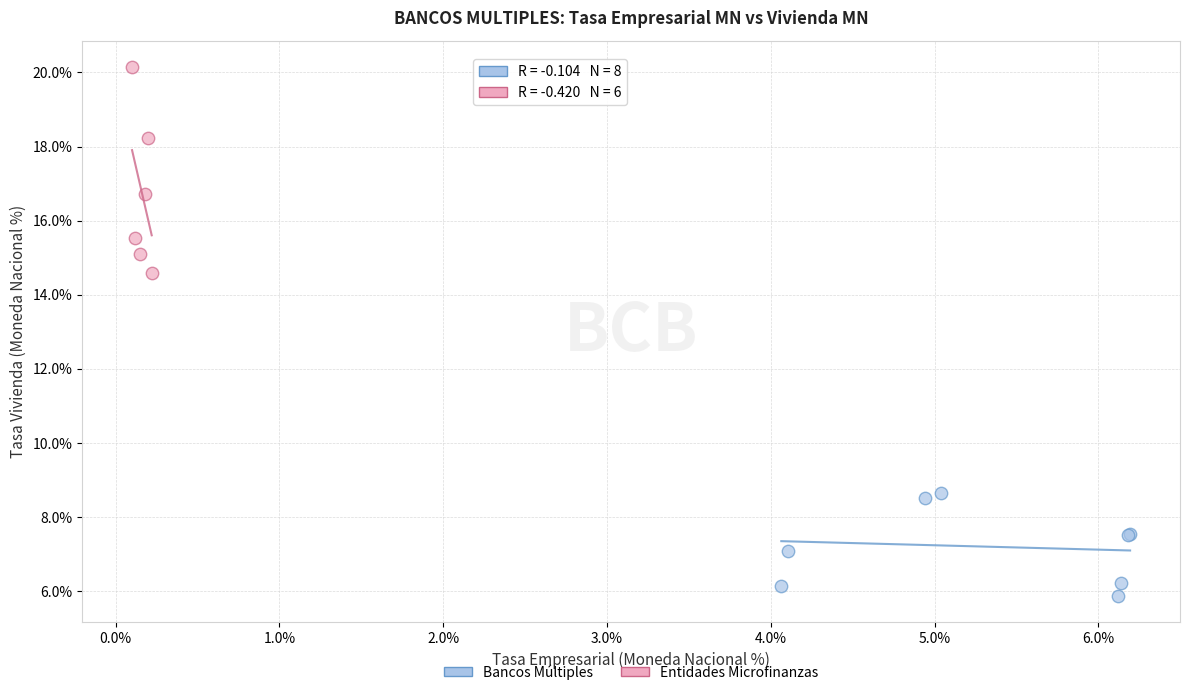

Which series reaches the minimum Y coordinate?

Bancos Múltiples